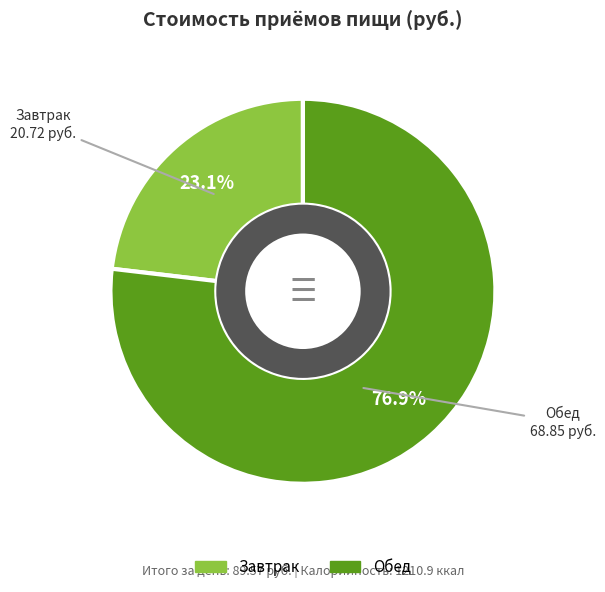

The Обед slice represents 77% of the pie. True or false?

True